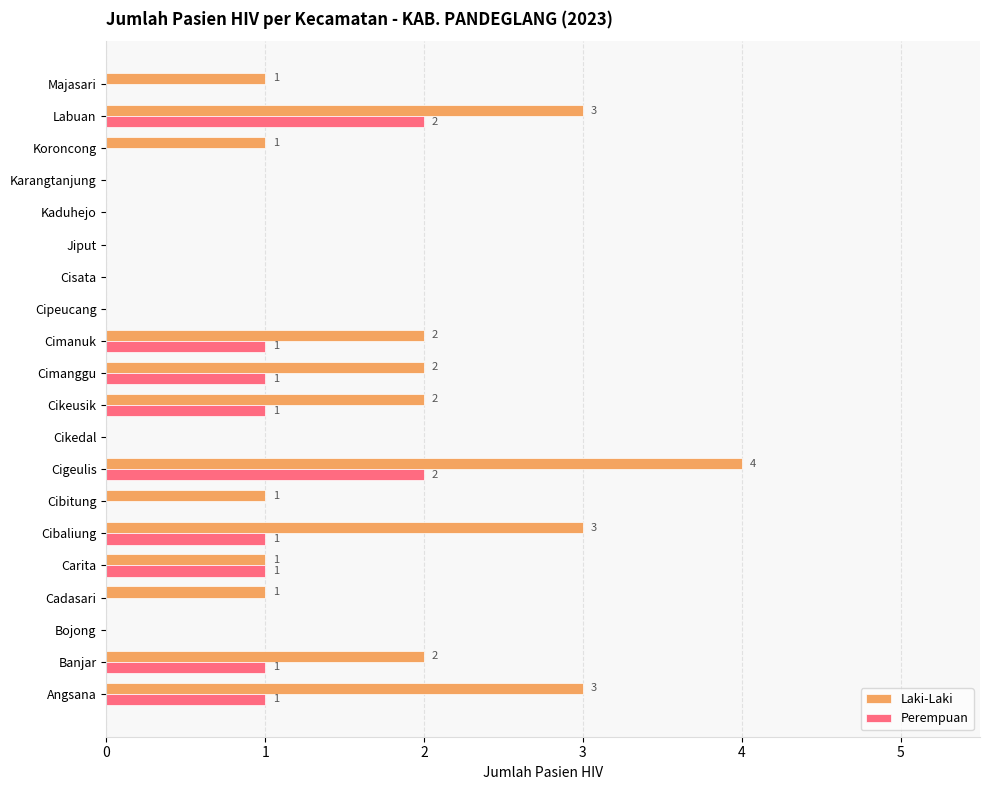

What is the sum of all Perempuan values?

11